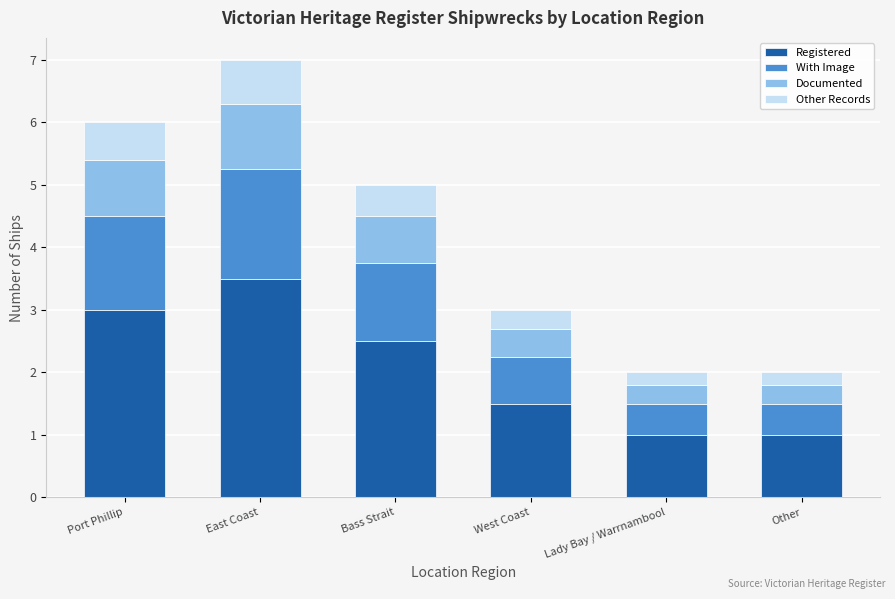

Read the Registered value at West Coast.

1.5